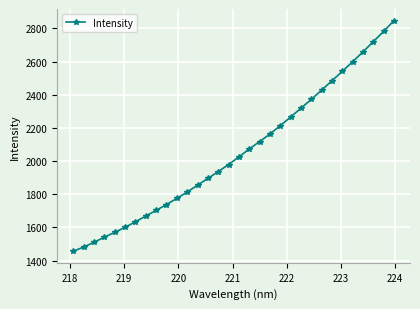

What is the value of the 30th point from the left?

2720.1